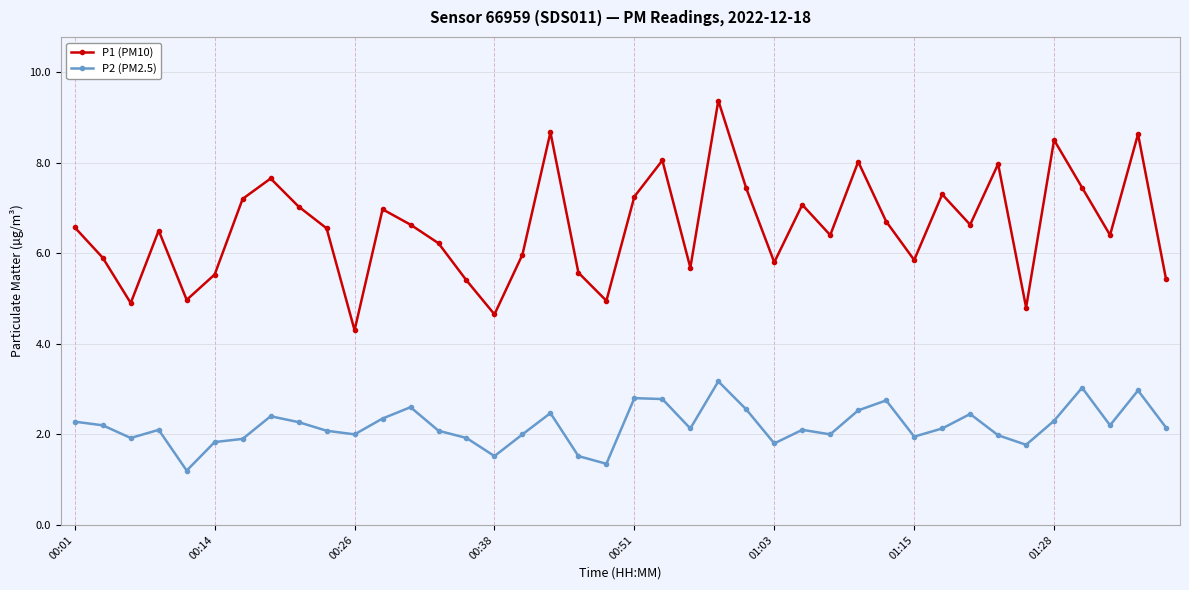

Which series has the largest range (max minus min)?

P1 (PM10)